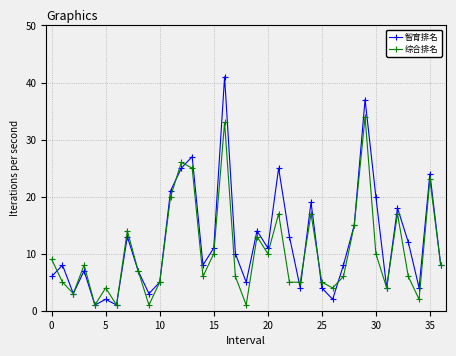

Does the chart have visible grid lines?

Yes